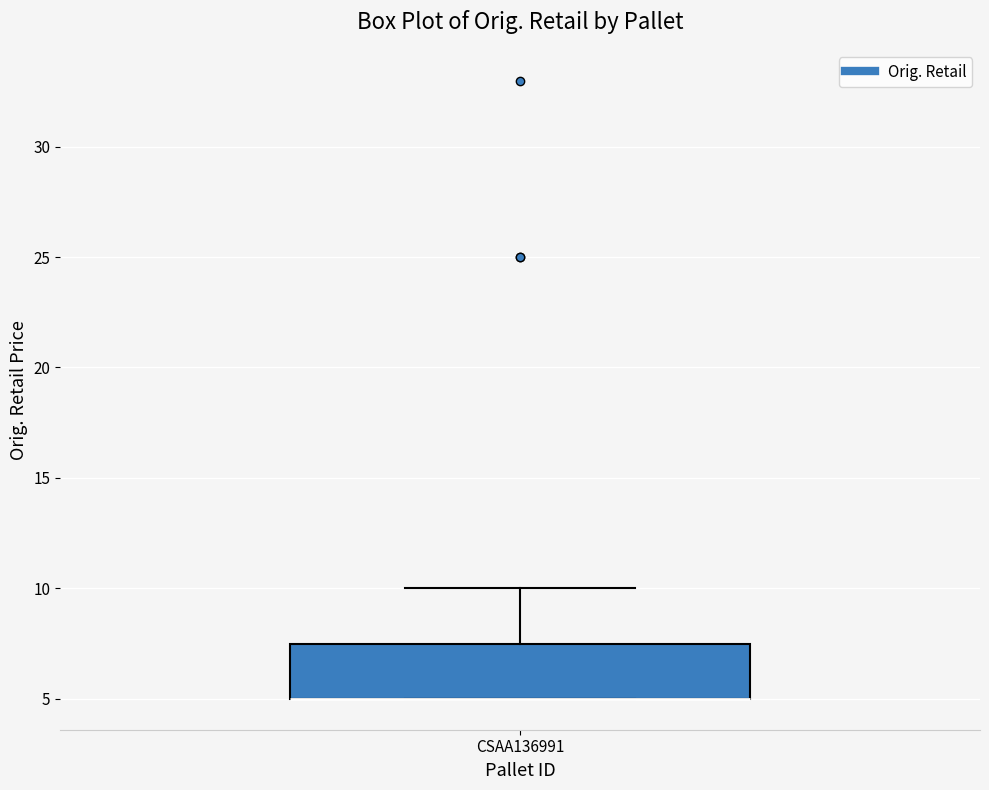

Read this box plot against the y-axis: the position of the median line, the range covered by the box, and the ends of both whiskers. The values are not printed on the chart, so give them approximately, as read against the axis.

median 5.0 (drawn on the box's lower edge), box 5.0 to 7.5, whiskers 5.0 to 10.0